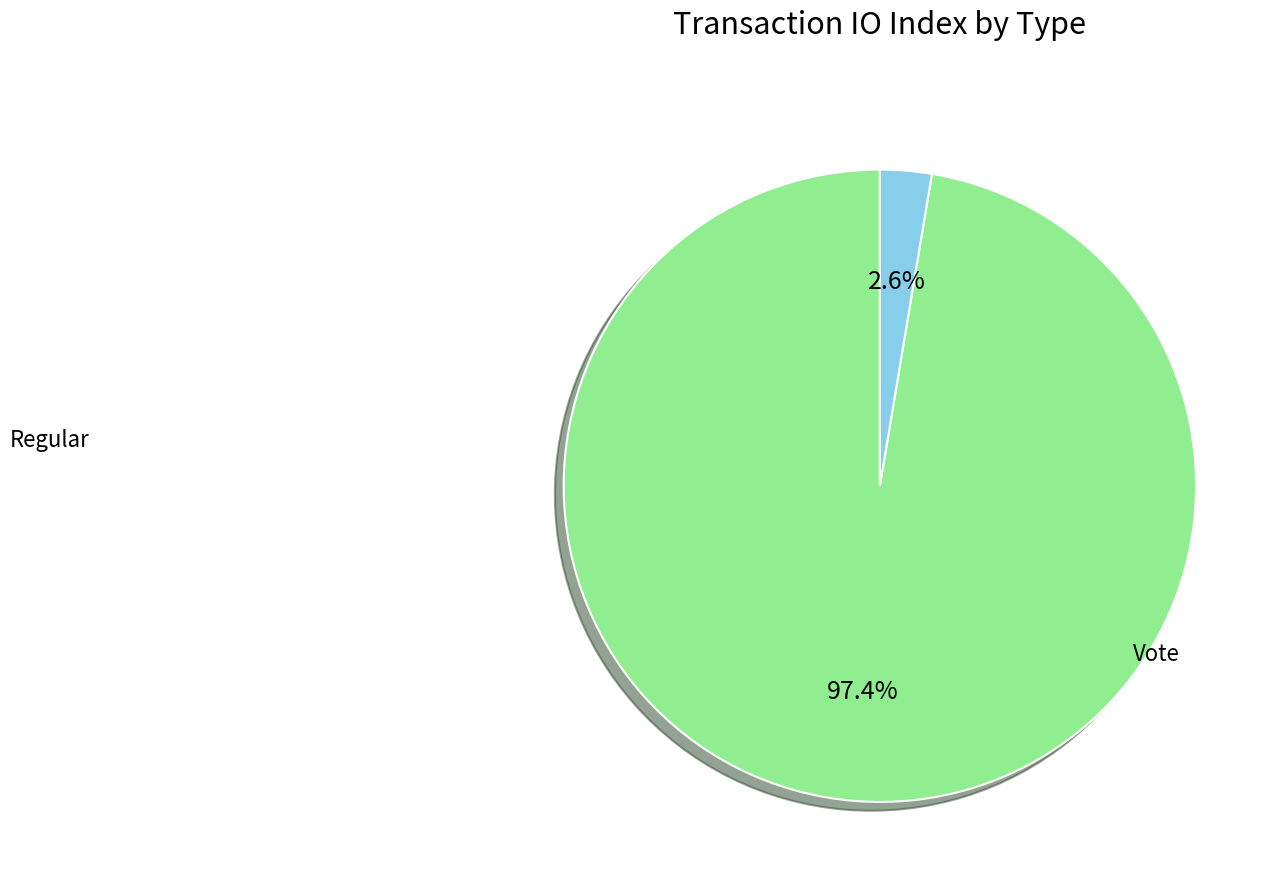

How many slices are in this pie chart?

2